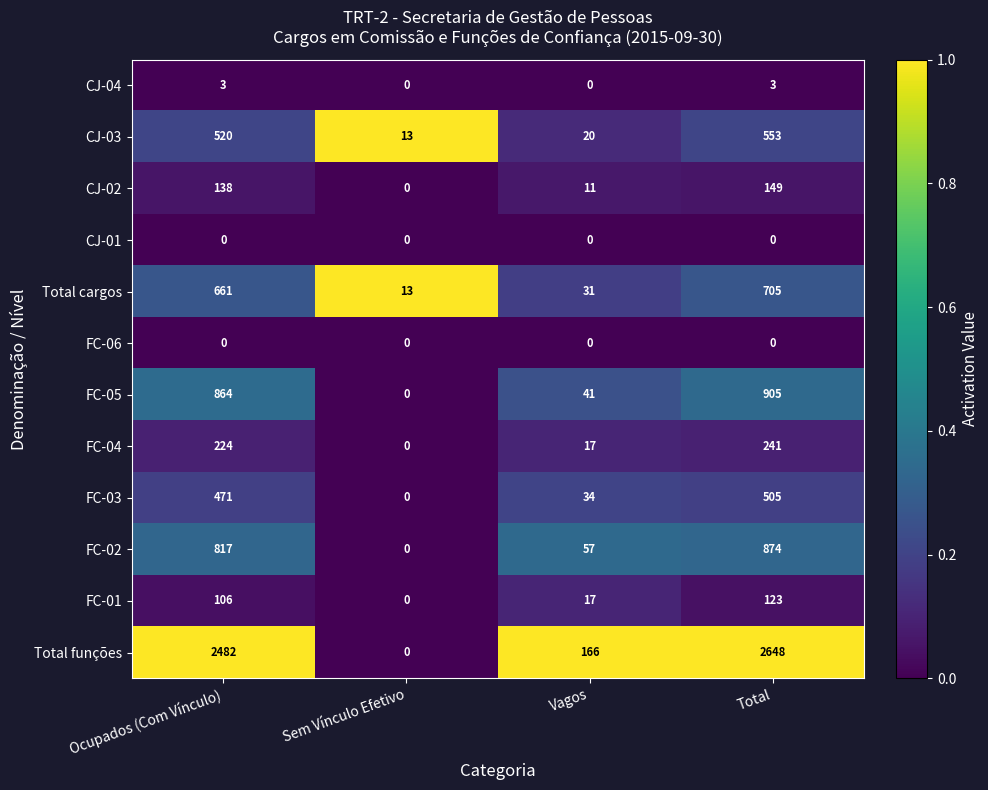

What is the total value across all series at Sem Vínculo Efetivo?

26